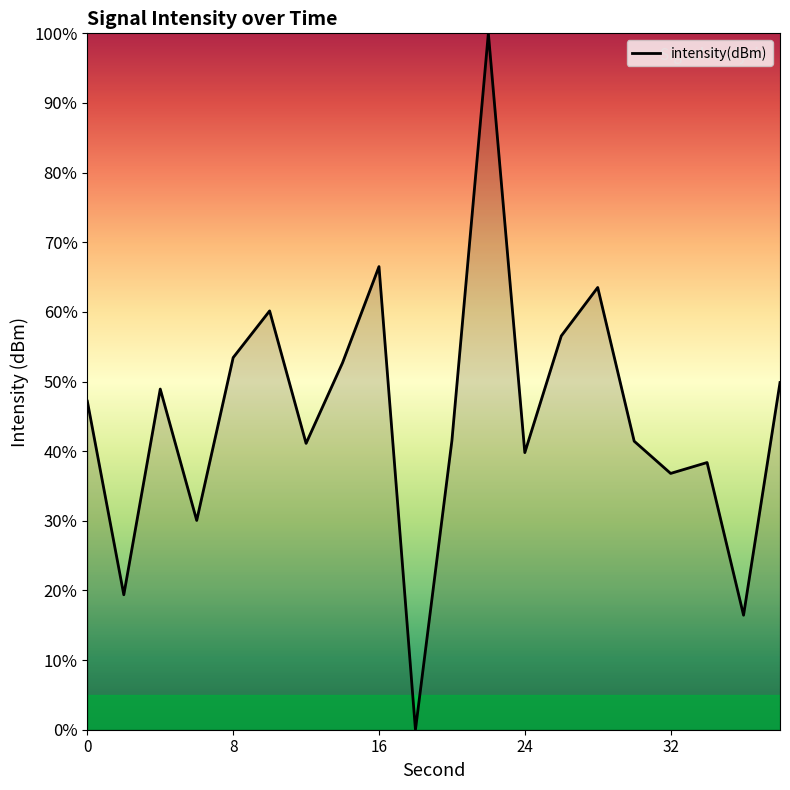

What is the greatest value displayed?

100.0